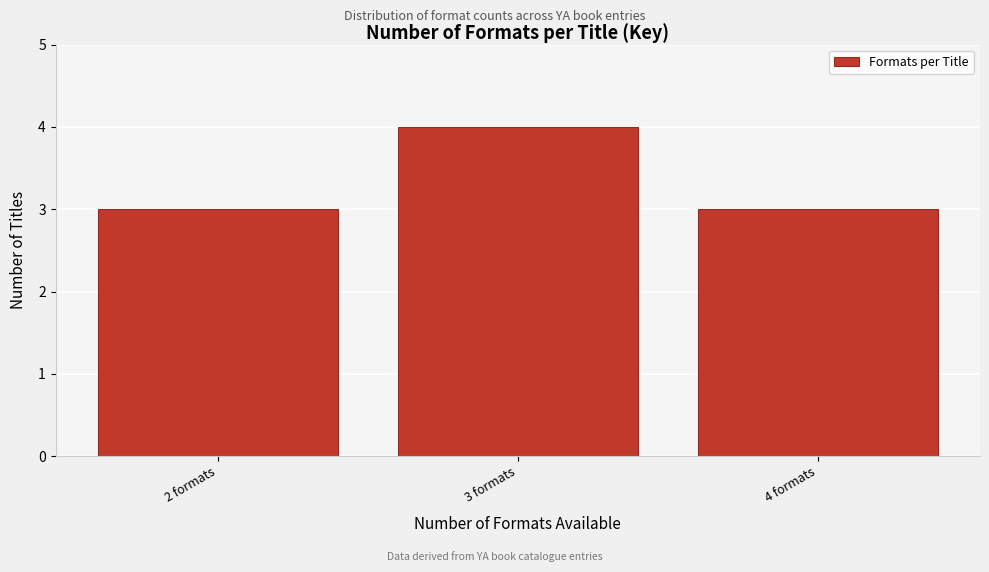

Reading right to left, extract all data points from this chart.

4 formats=3	3 formats=4	2 formats=3